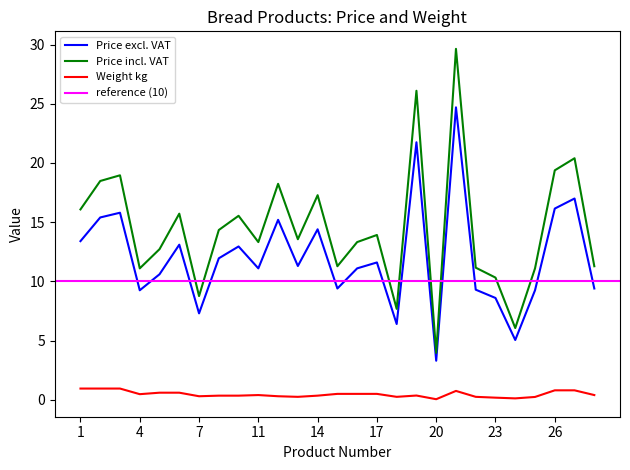

True or false: Price excl. VAT and Weight kg cross at least once.

False